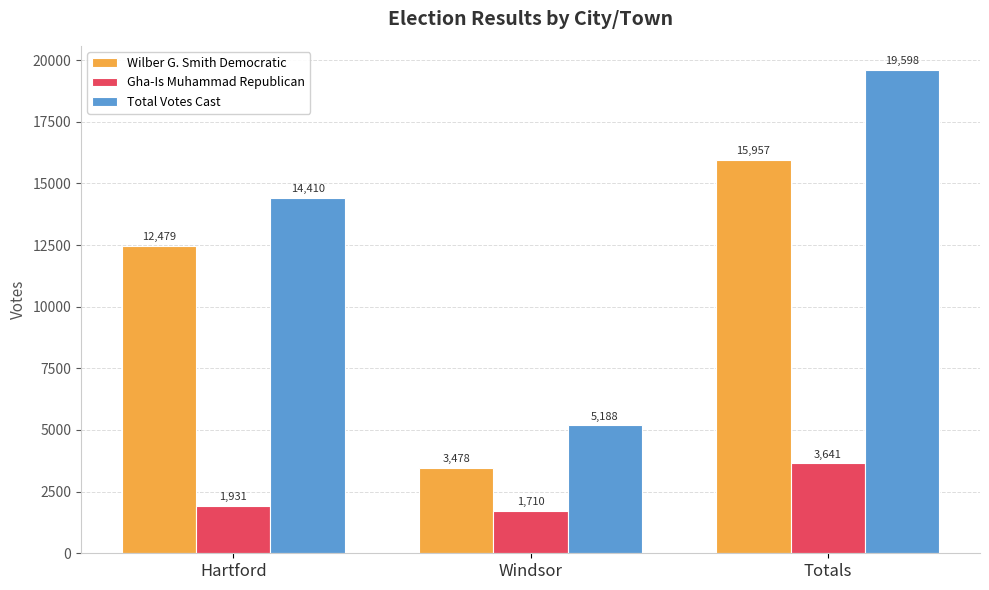

How many values in the Gha-Is Muhammad Republican series are below 1931?

1